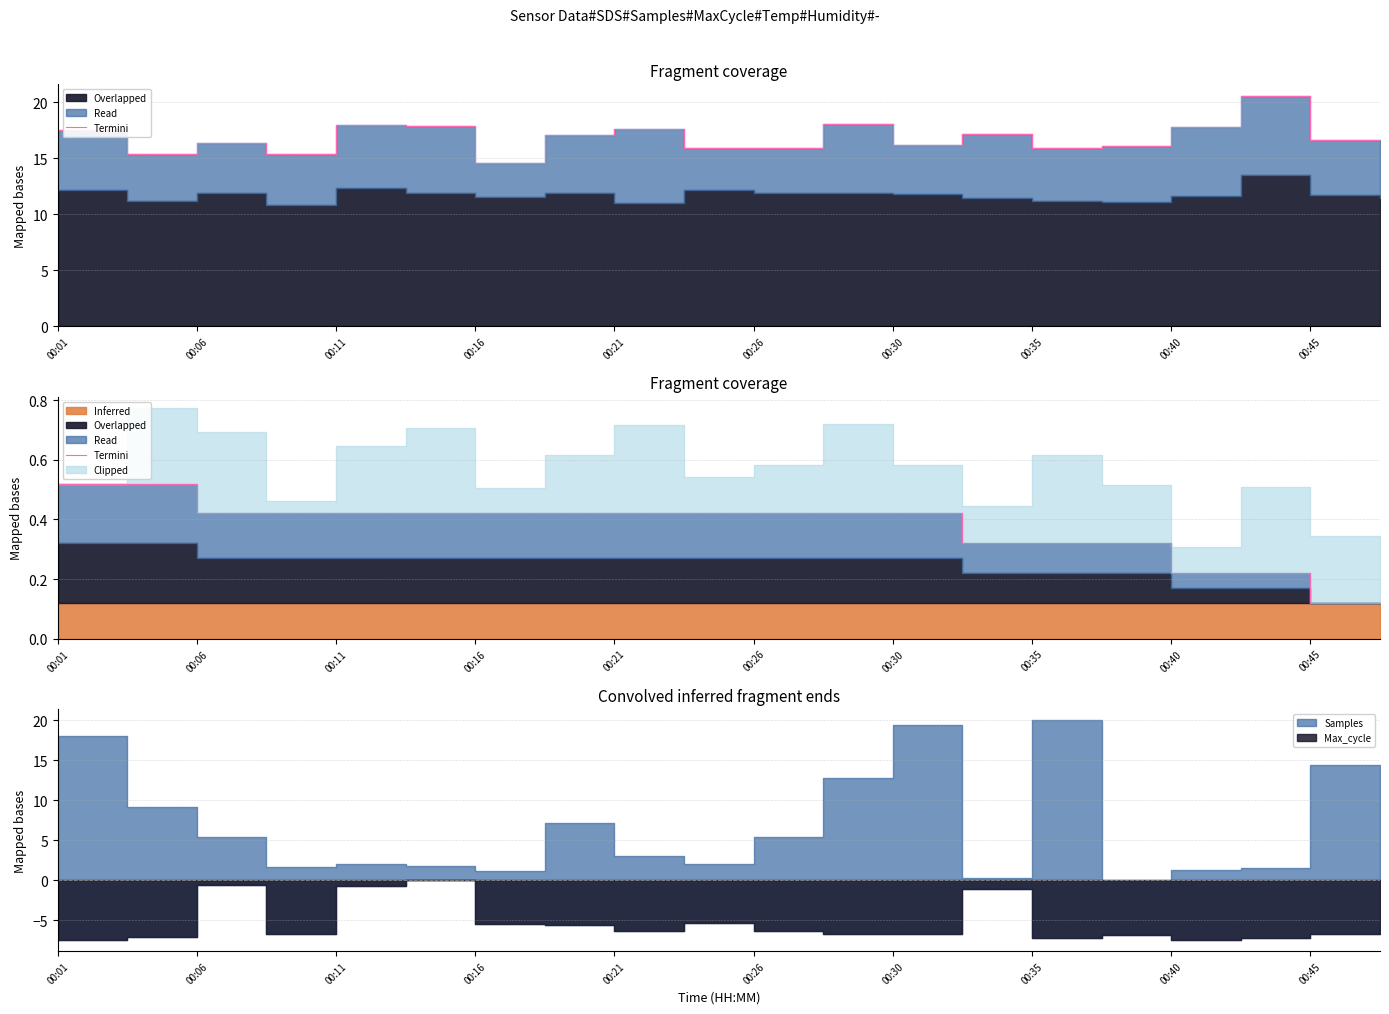

True or false: the data shows 0.4 at 11.

True